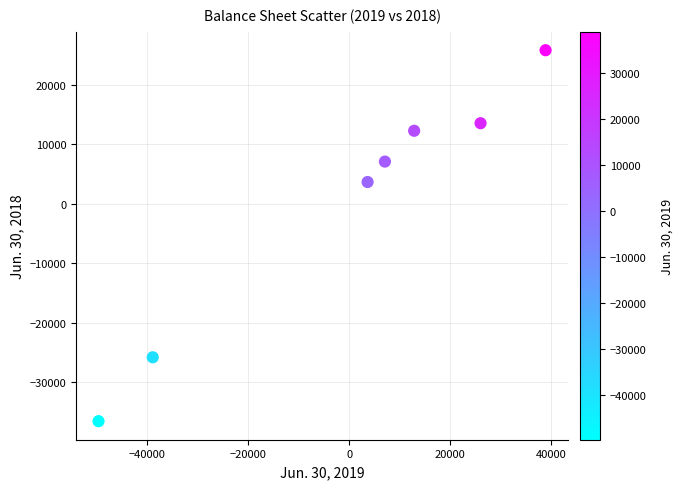

What Y value in the scatter plot is closest to -5375?

3656